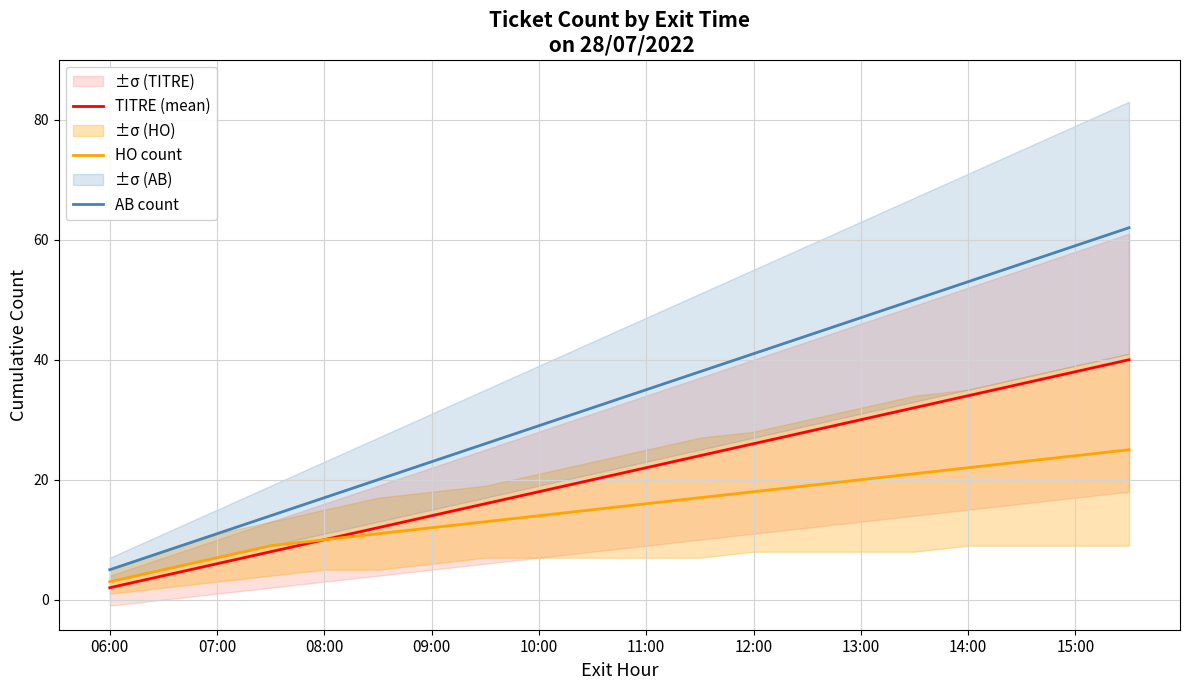

How many values in the TITRE (mean) series exceed 22?

9